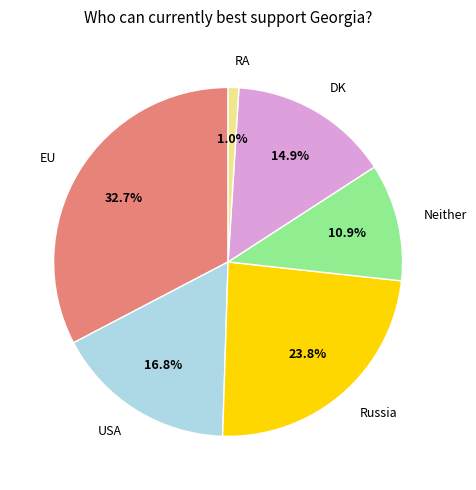

Rank the categories by value from highest to lowest.

EU, Russia, USA, DK, Neither, RA